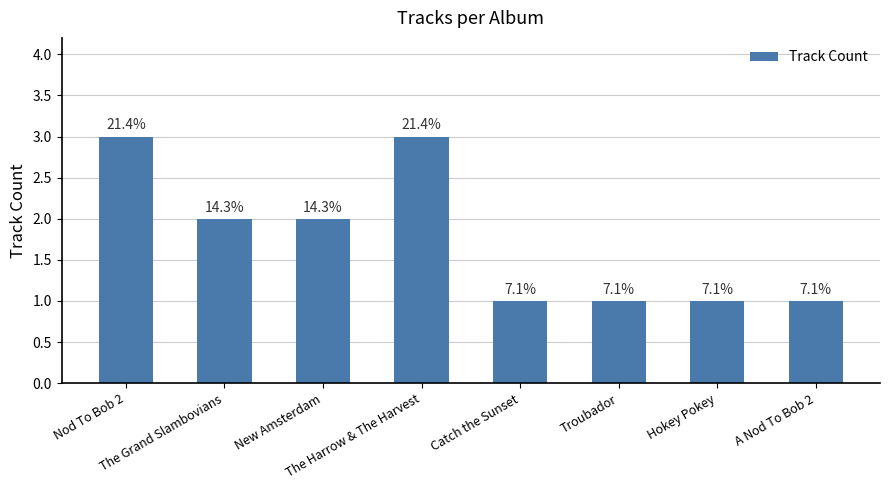

The chart shows a value of 2 at The Grand Slambovians. True or false?

True